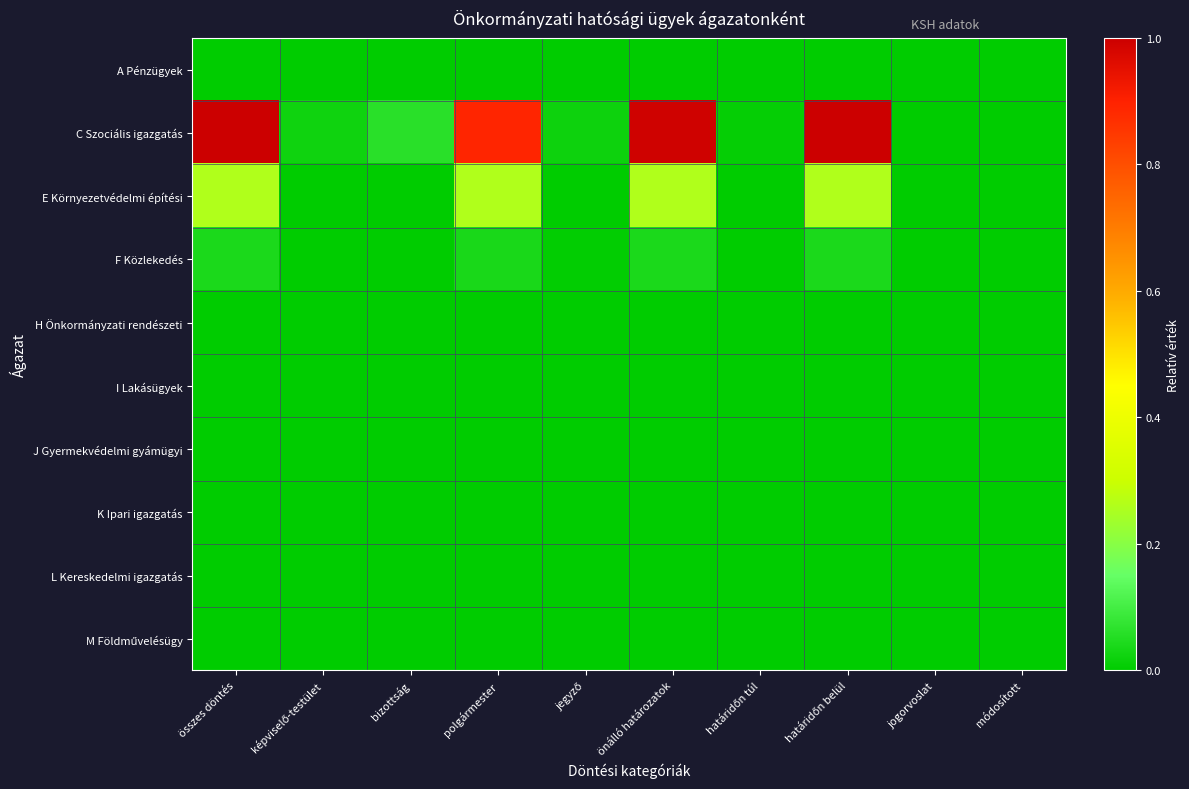

Which series has the largest total across all categories?

C Szociális igazgatás